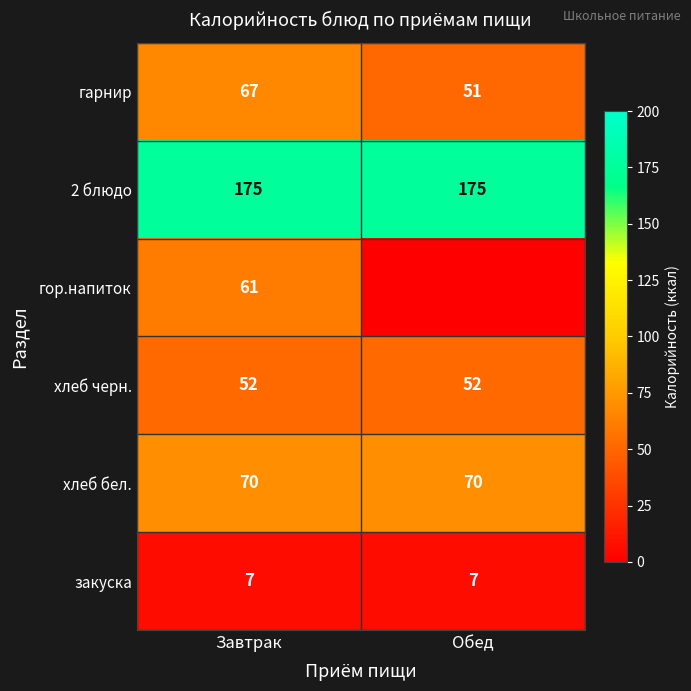

What value does the хлеб черн. series have at Завтрак?

52